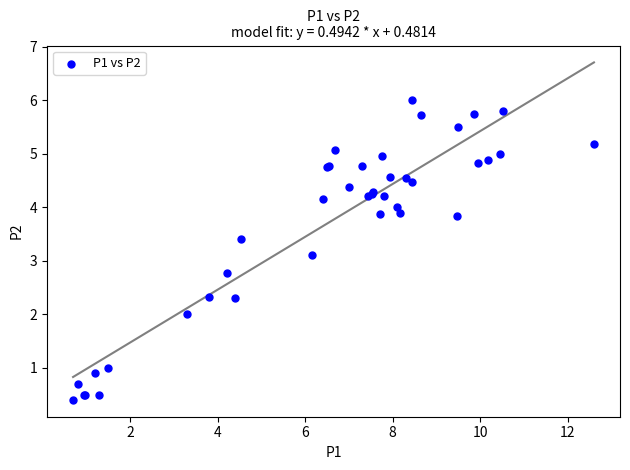

What Y value in the scatter plot is closest to 3?

3.1